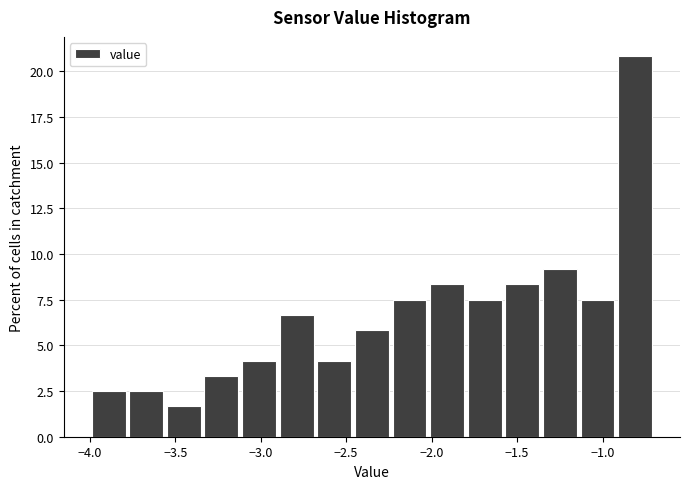

Reading left to right, list every bar in this chart as the range it spans on the x-axis followed by its height. Neither the bar edges nor the heights are printed on the chart, so give them approximately, as read against the axes.

-4.00 to -3.78: 2.5
-3.78 to -3.56: 2.5
-3.56 to -3.34: 1.5
-3.34 to -3.12: 3.5
-3.12 to -2.90: 4.0
-2.90 to -2.68: 6.5
-2.68 to -2.46: 4.0
-2.46 to -2.24: 6.0
-2.24 to -2.02: 7.5
-2.02 to -1.80: 8.5
-1.80 to -1.58: 7.5
-1.58 to -1.36: 8.5
-1.36 to -1.14: 9.0
-1.14 to -0.92: 7.5
-0.92 to -0.70: 21.0